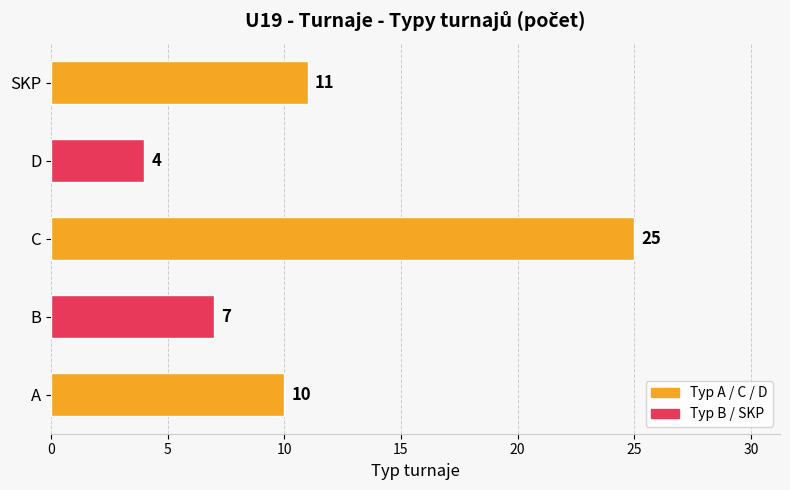

What is the maximum value shown in the chart?

25